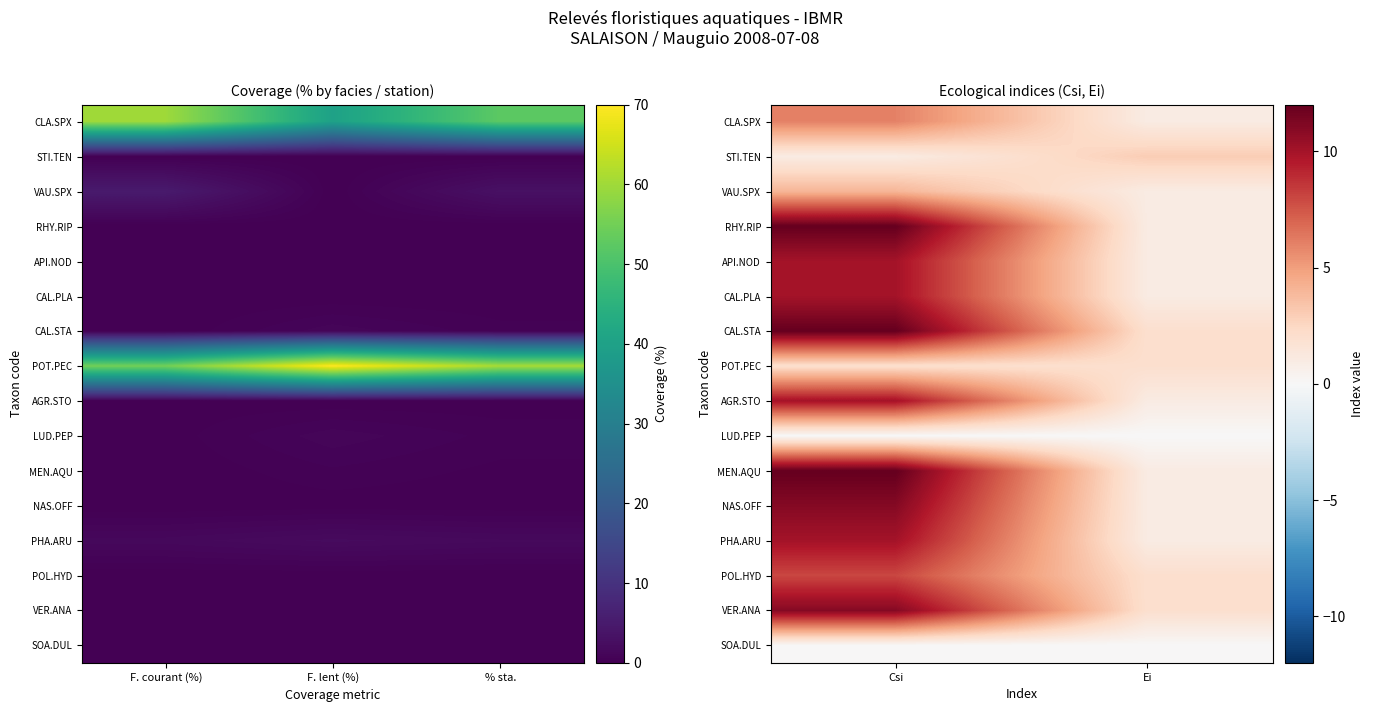

What is the difference between the maximum and minimum values in the MEN.AQU series?

11